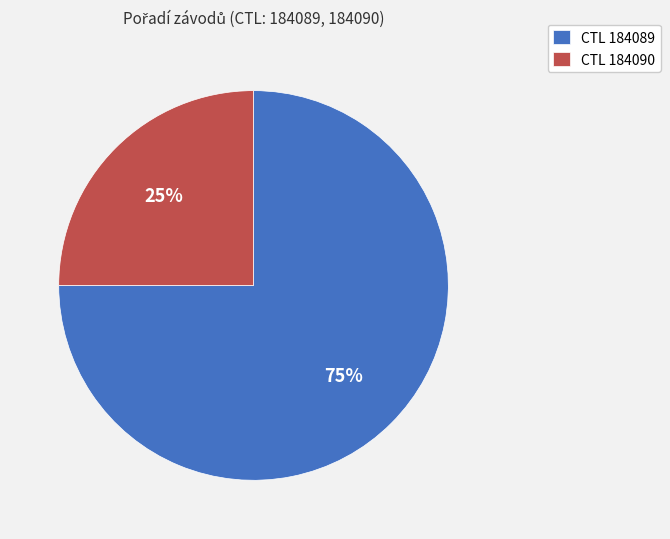

To the nearest percent, what portion does CTL 184089 represent?

75%